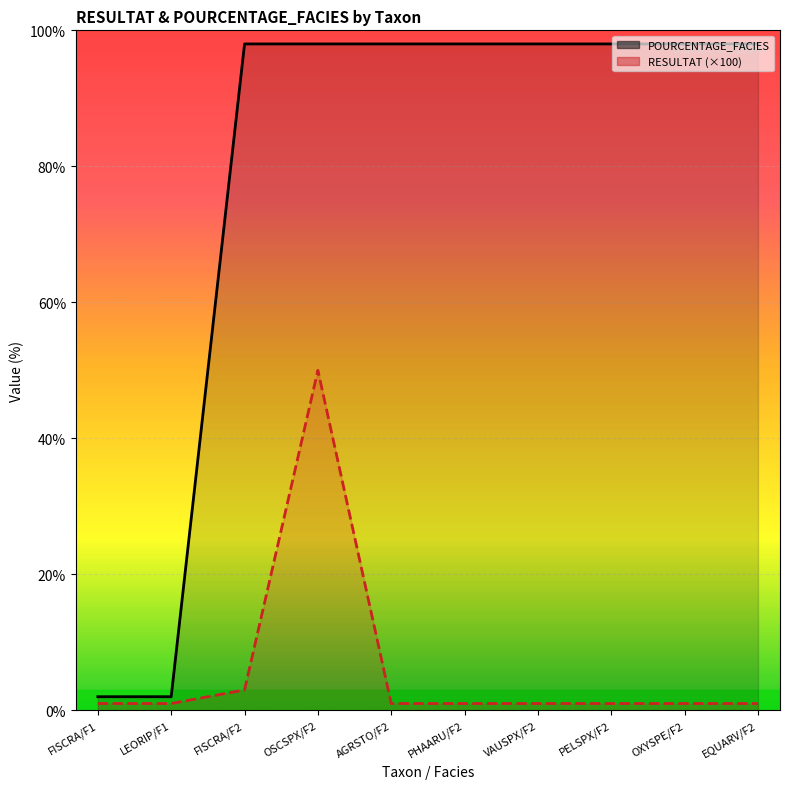

Where is the first local maximum for RESULTAT (×100)?

OSCSPX/F2